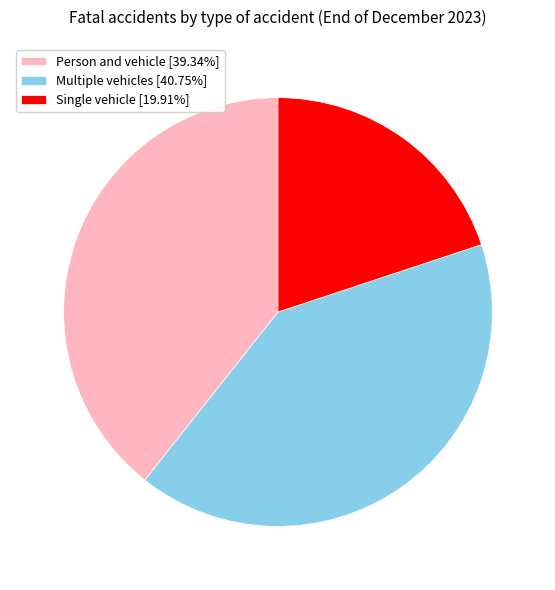

Is the sum of Person and vehicle [39.34%] and Single vehicle [19.91%] greater than half?

Yes